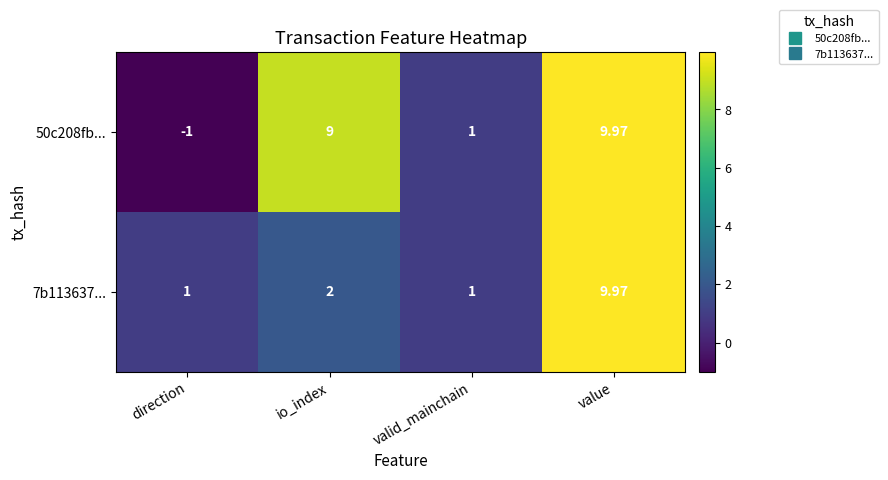

Where is 7b113637... nearest to the value 5?

io_index